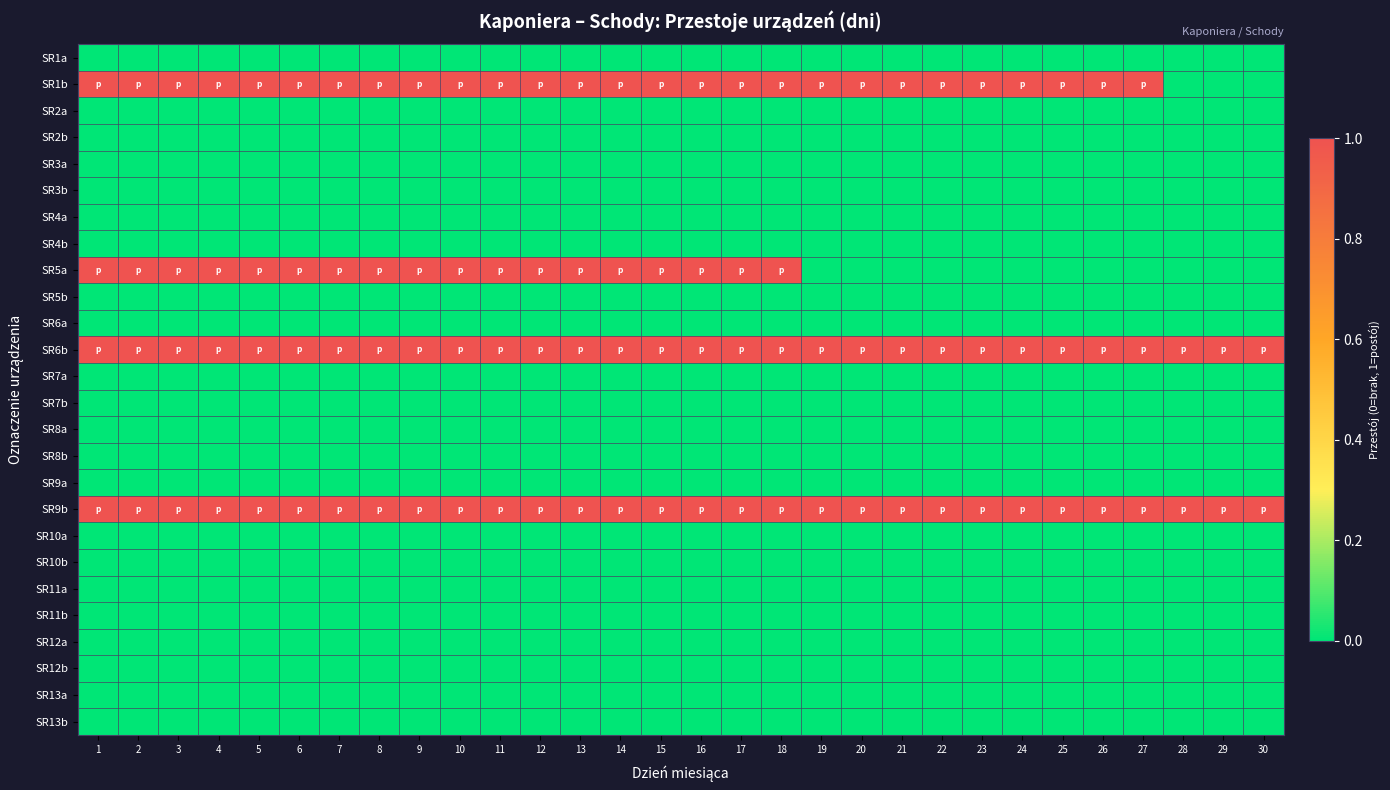

What is the greatest value displayed?

1